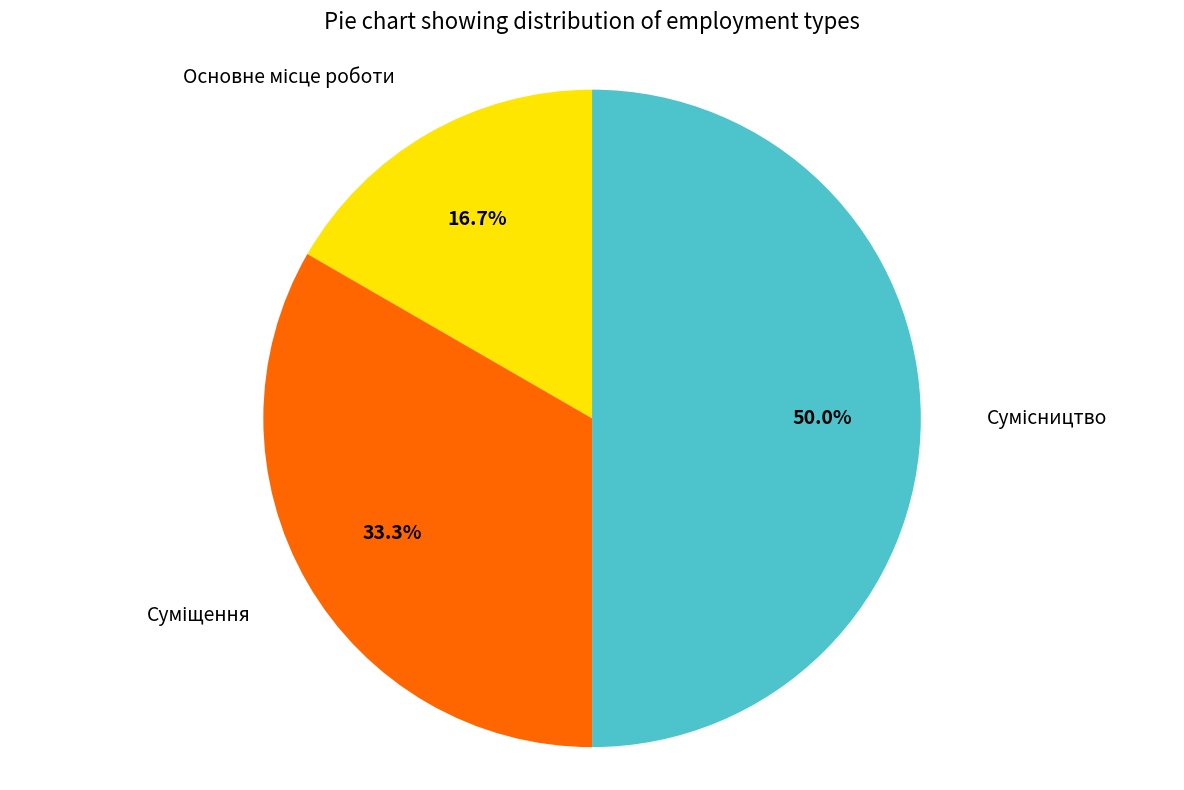

How many segments does this pie chart have?

3